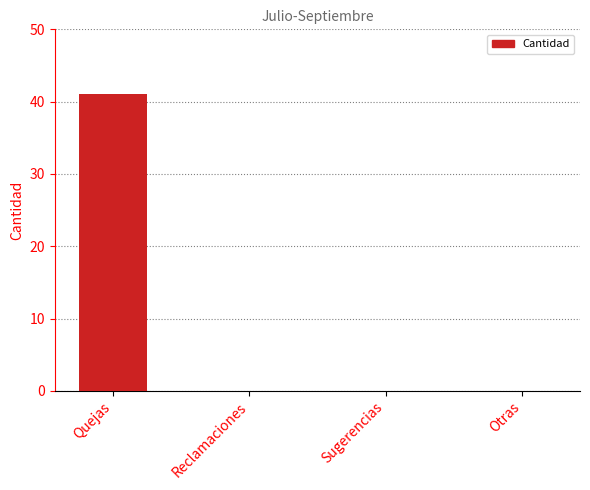

What is the sum of all values?

41